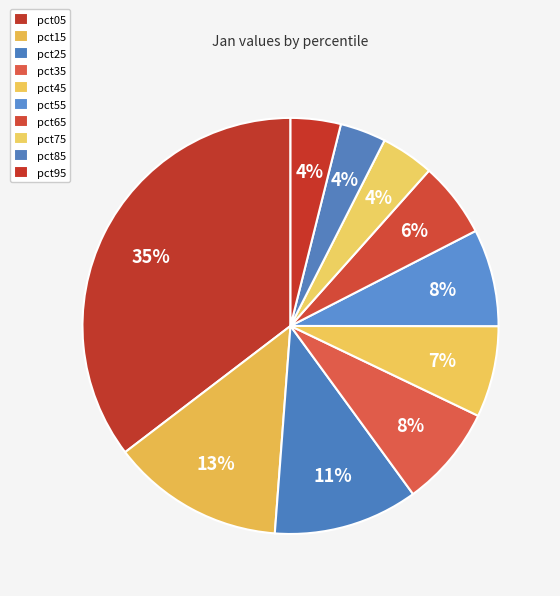

How many segments does this pie chart have?

10